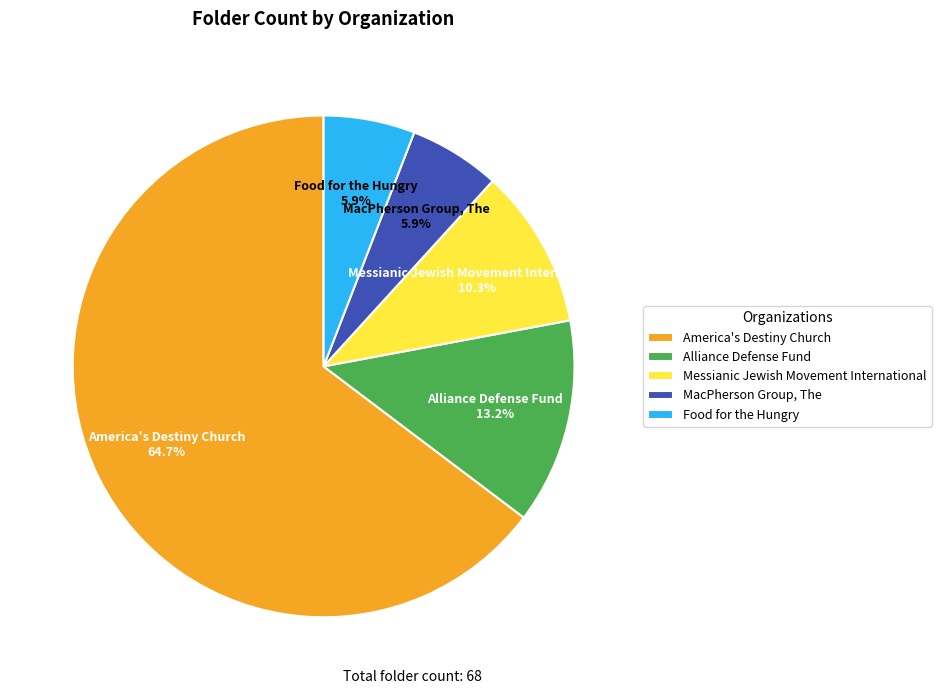

What percentage do Messianic Jewish Movement International and Alliance Defense Fund together represent?

23.5%